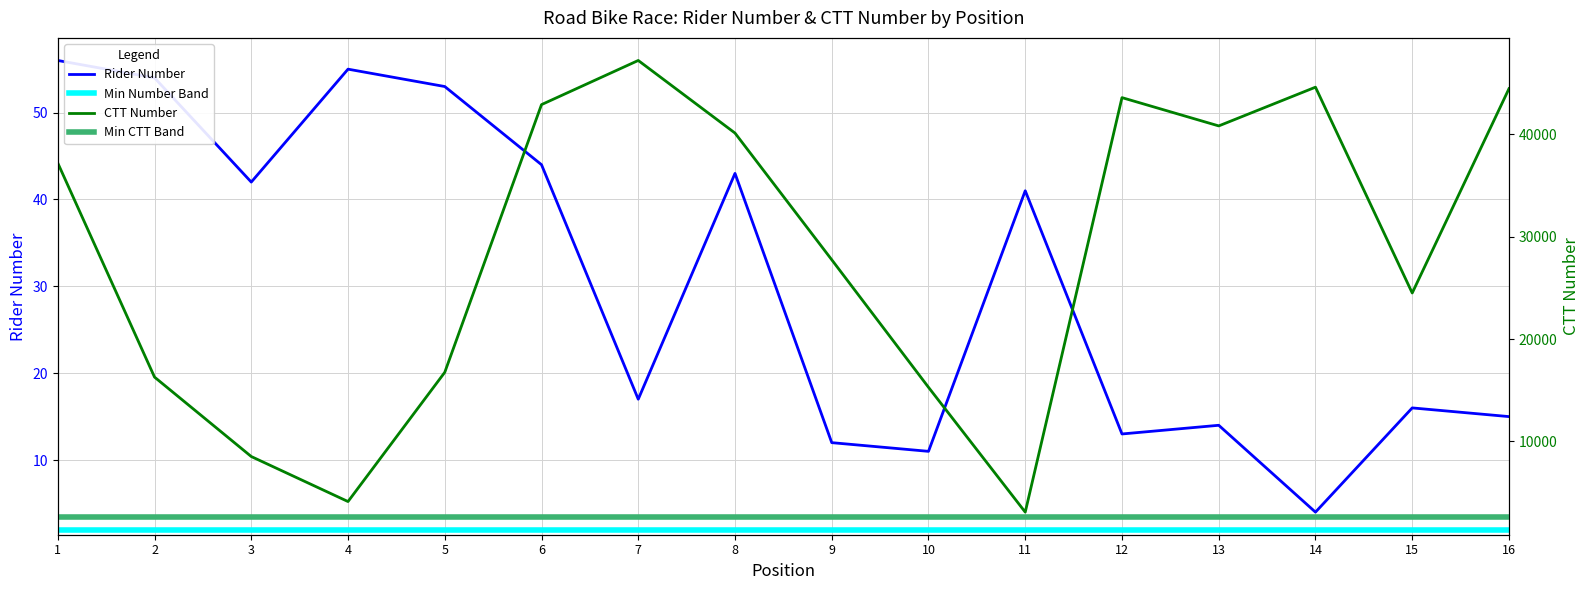

Is this an area chart (filled region under the line)?

No